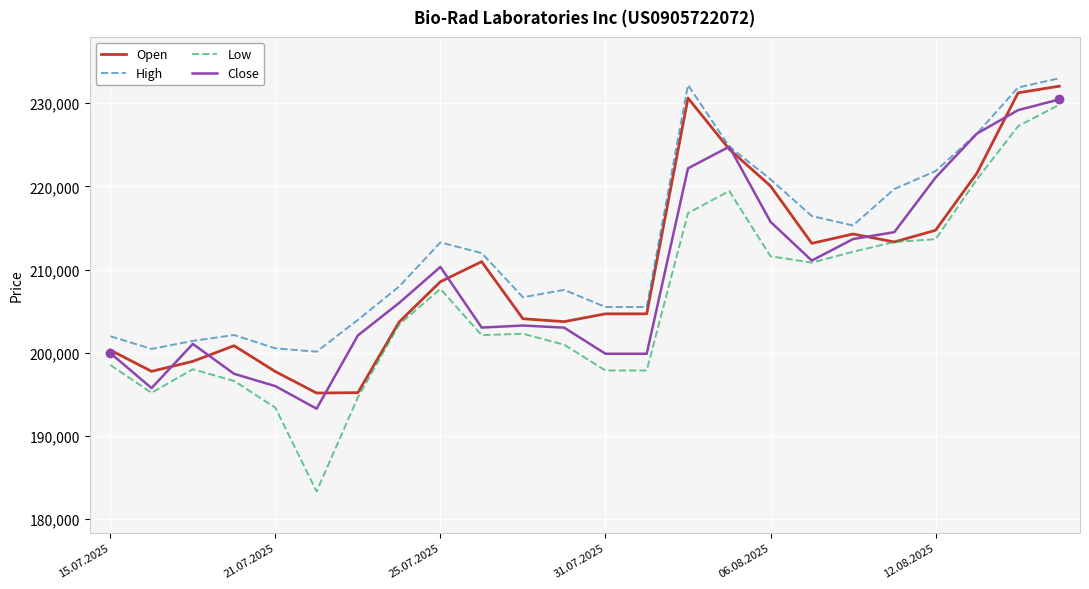

Which series has the widest spread of values?

Low